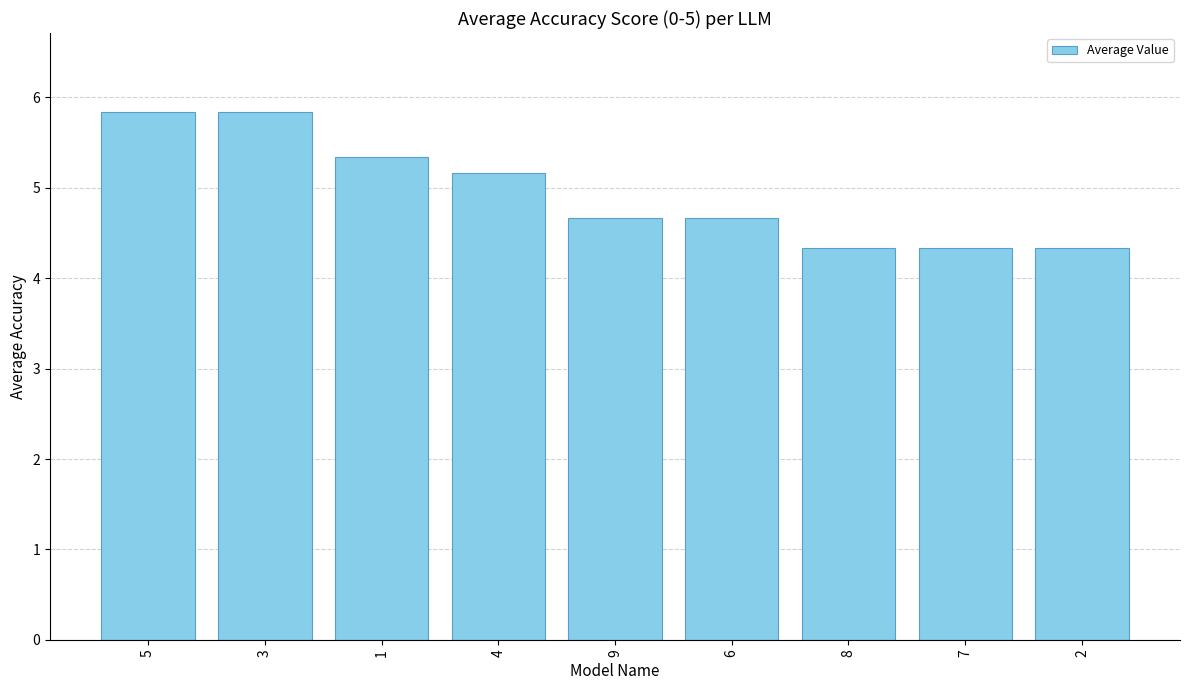

What is the value of the 6th bar from the left?

4.7